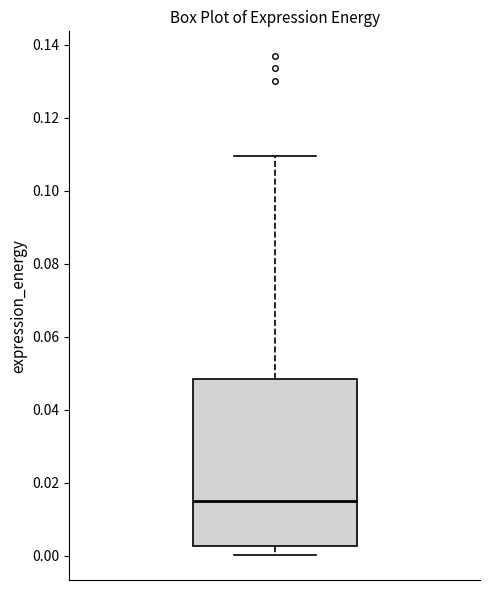

Where is the upper edge of the box on the y-axis? The values are not printed on the chart, so give them approximately, as read against the axis.

0.048